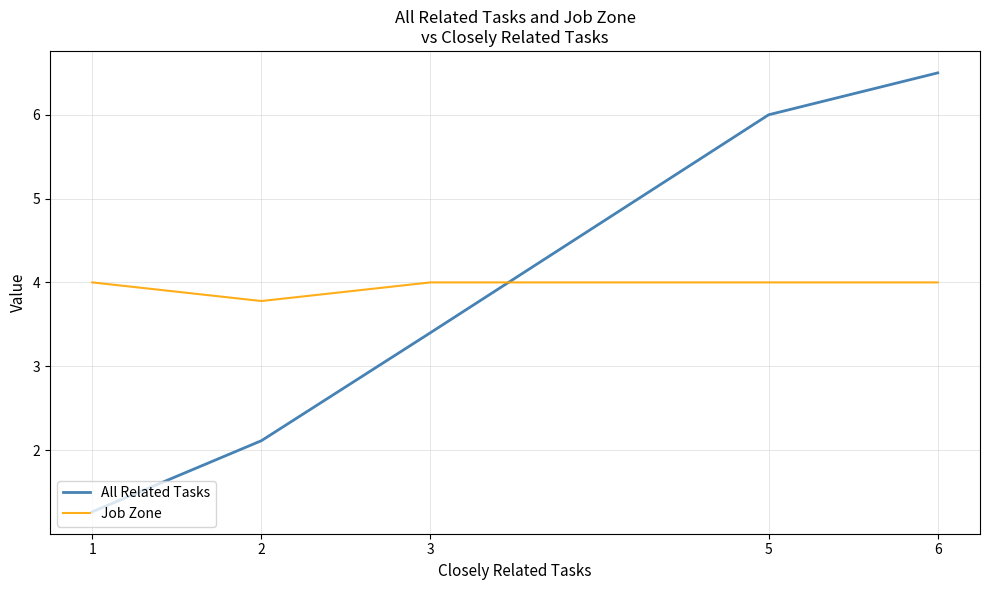

Reading left to right, list all the values displayed in this chart.

All Related Tasks: 1.3	2.1	3.4	6.0	6.5
Job Zone: 4.0	3.8	4.0	4.0	4.0